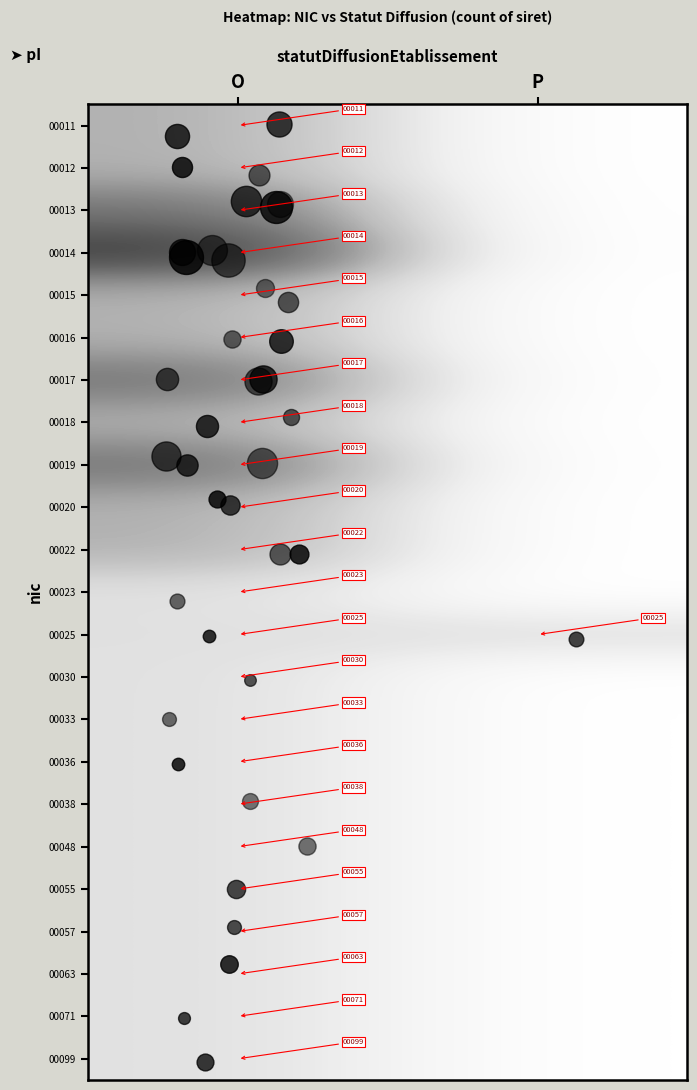

Is the value of 00020 at O greater than the value of 00033 at O?

Yes